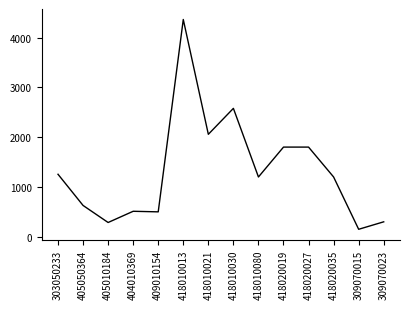

What value does the data have at 418010013?

4361.6